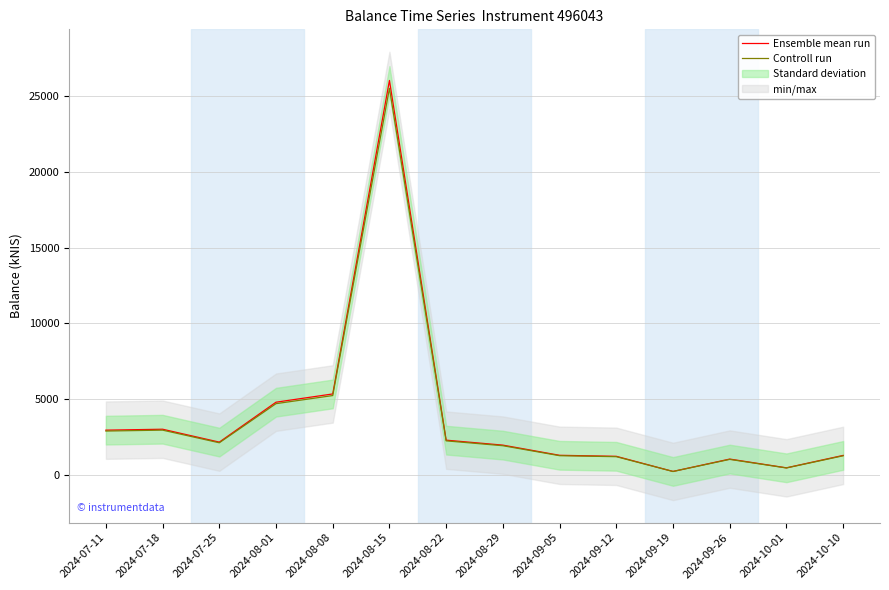

Reading right to left, extract all data points from this chart.

Ensemble mean run: 2024-10-10=1287.1	2024-10-01=466.5	2024-09-26=1044.8	2024-09-19=228.6	2024-09-12=1227.3	2024-09-05=1294.1	2024-08-29=1966.0	2024-08-22=2293.8	2024-08-15=26048.2	2024-08-08=5346.2	2024-08-01=4800.9	2024-07-25=2164.1	2024-07-18=3015.8	2024-07-11=2954.7
Controll run: 2024-10-10=1261.4	2024-10-01=457.2	2024-09-26=1024.0	2024-09-19=224.0	2024-09-12=1202.7	2024-09-05=1268.2	2024-08-29=1926.7	2024-08-22=2247.9	2024-08-15=25527.2	2024-08-08=5239.3	2024-08-01=4704.9	2024-07-25=2120.8	2024-07-18=2955.5	2024-07-11=2895.6